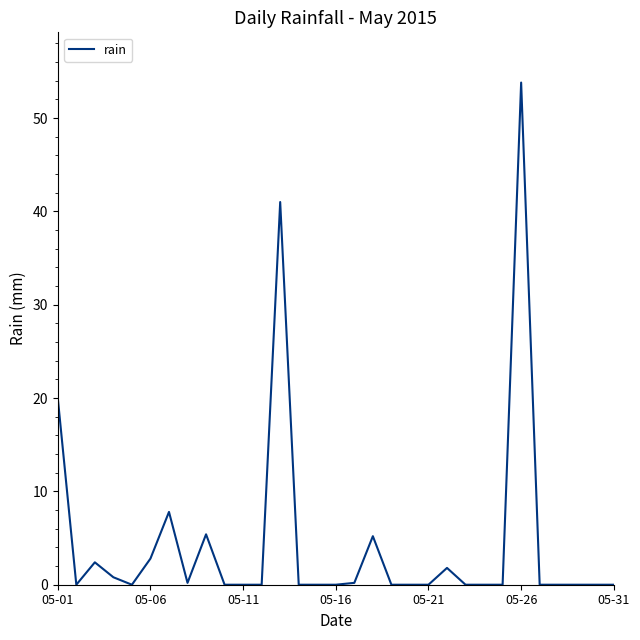

What is the sum of all values?

141.4